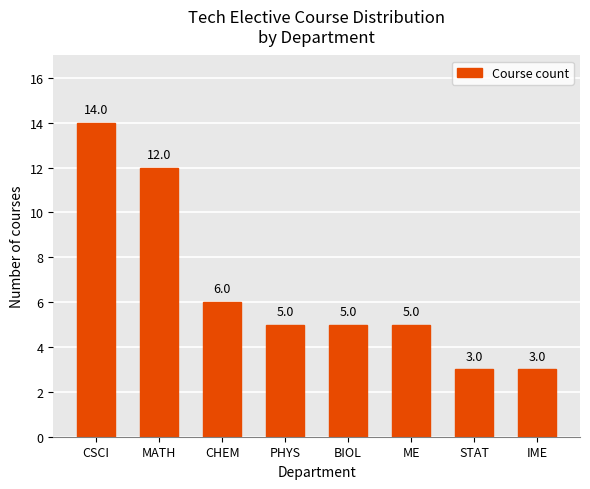

Reading left to right, transcribe all the data shown in this chart.

14	12	6	5	5	5	3	3